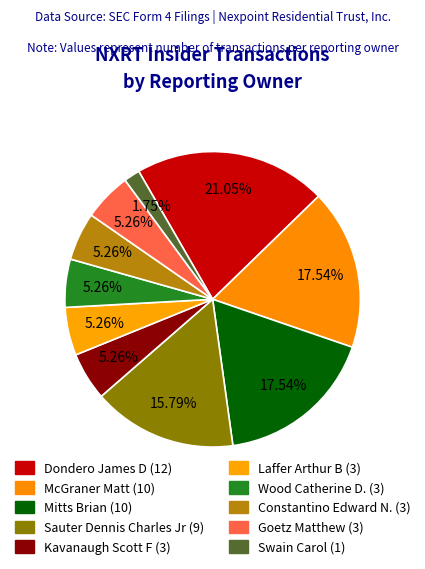

Between McGraner Matt and Mitts Brian, which is larger?

McGraner Matt